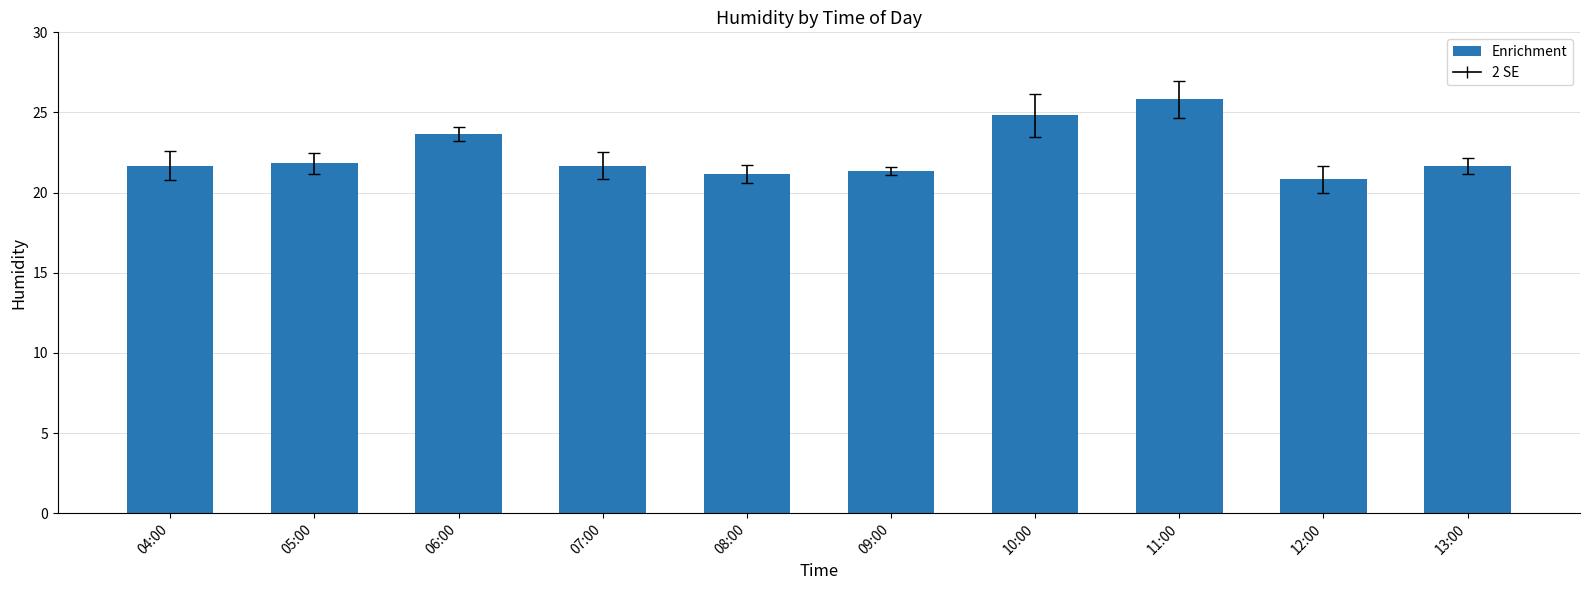

At which label is the value closest to 23?

06:00